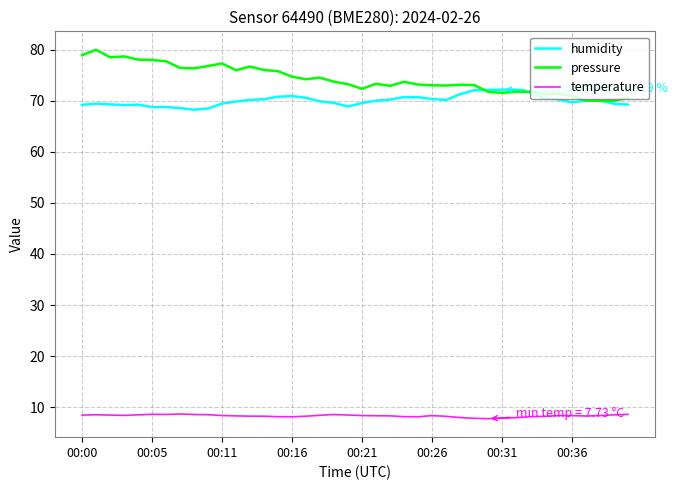

Which series has the largest total across all categories?

pressure